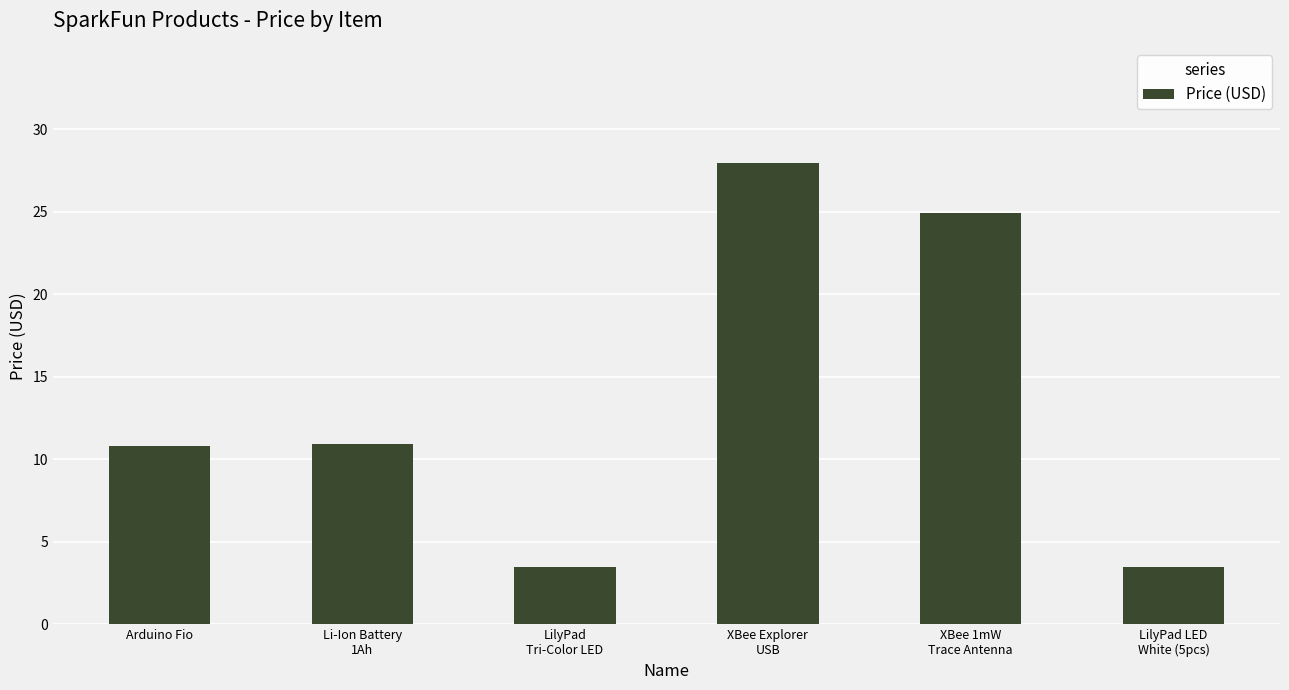

Which has a higher value, LilyPad LED
White (5pcs) or Arduino Fio?

Arduino Fio